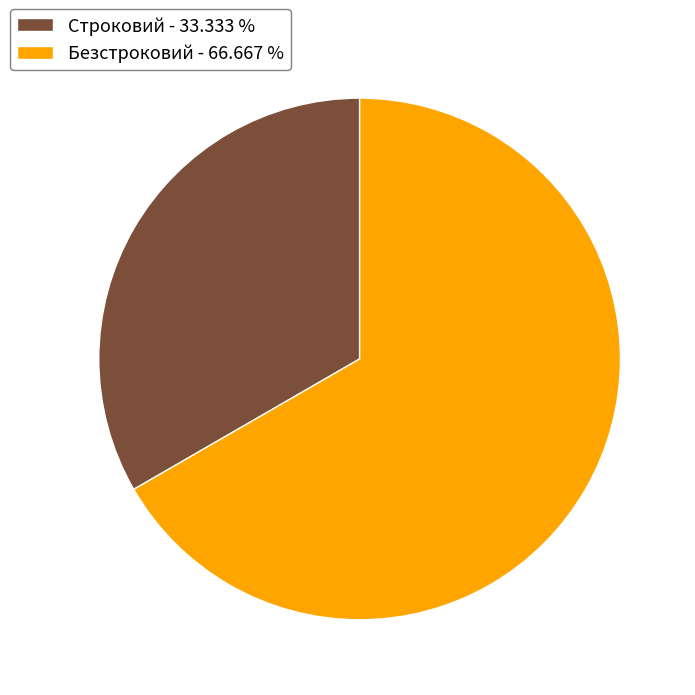

What is the majority slice?

Безстроковий